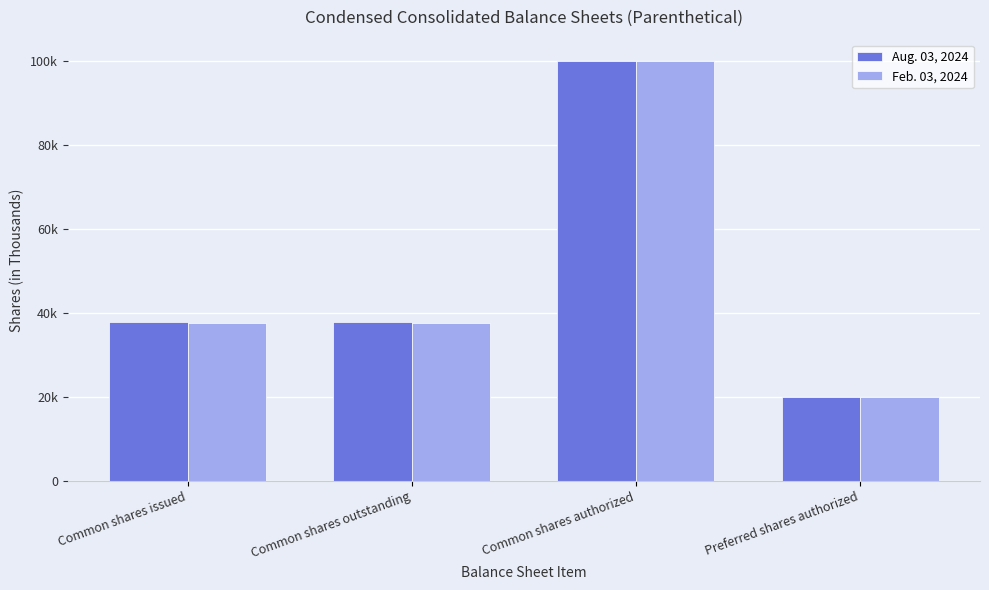

At which label is Aug. 03, 2024 closest to 60000?

Common shares issued